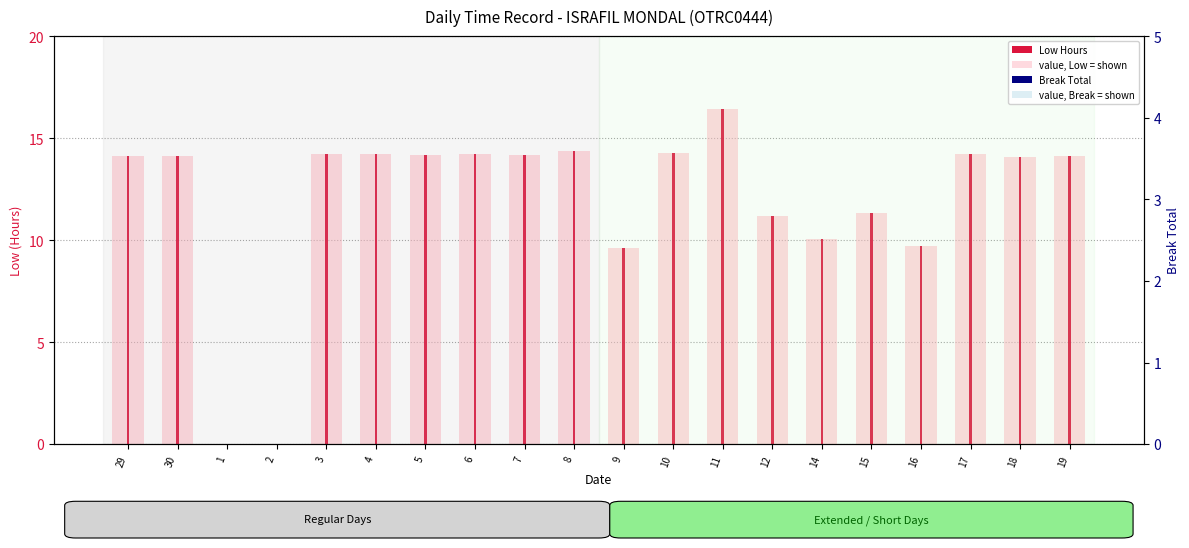

How many groups of bars are there?

20